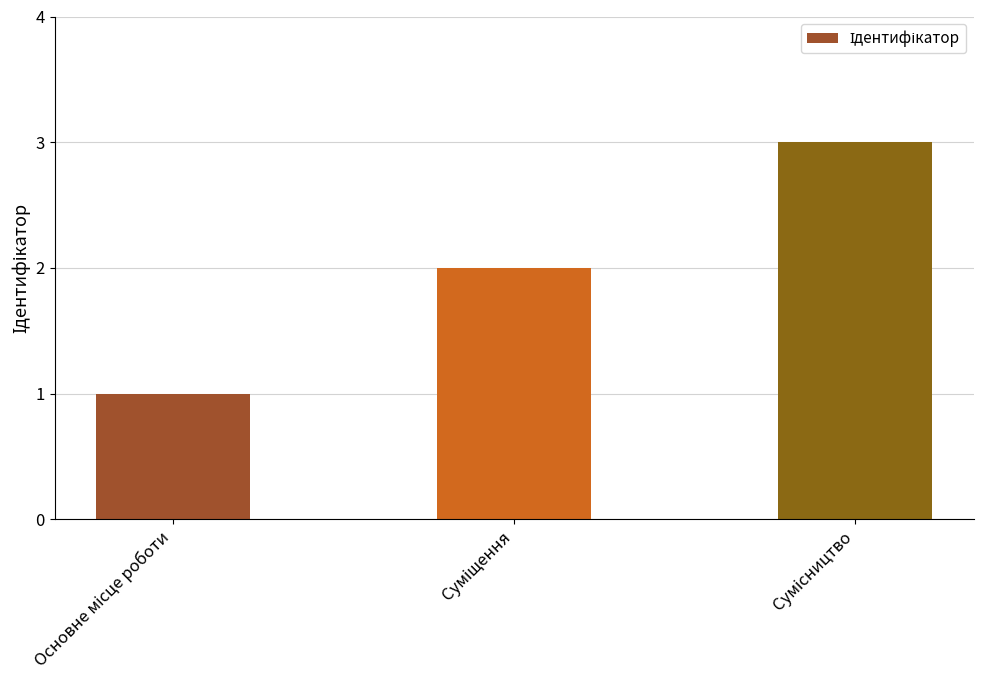

What is the greatest value displayed?

3